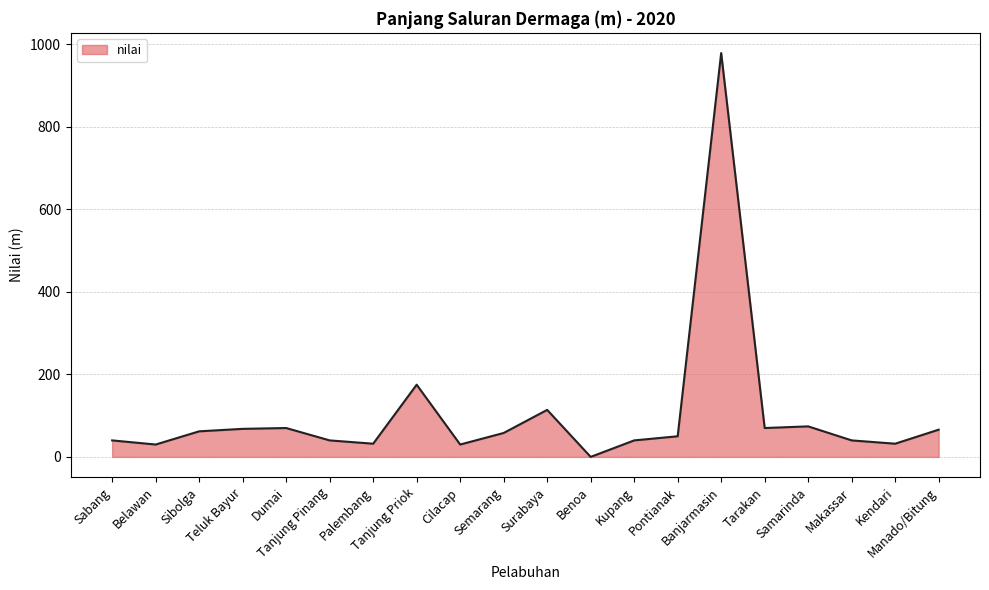

What is the difference between the maximum and minimum values?

979